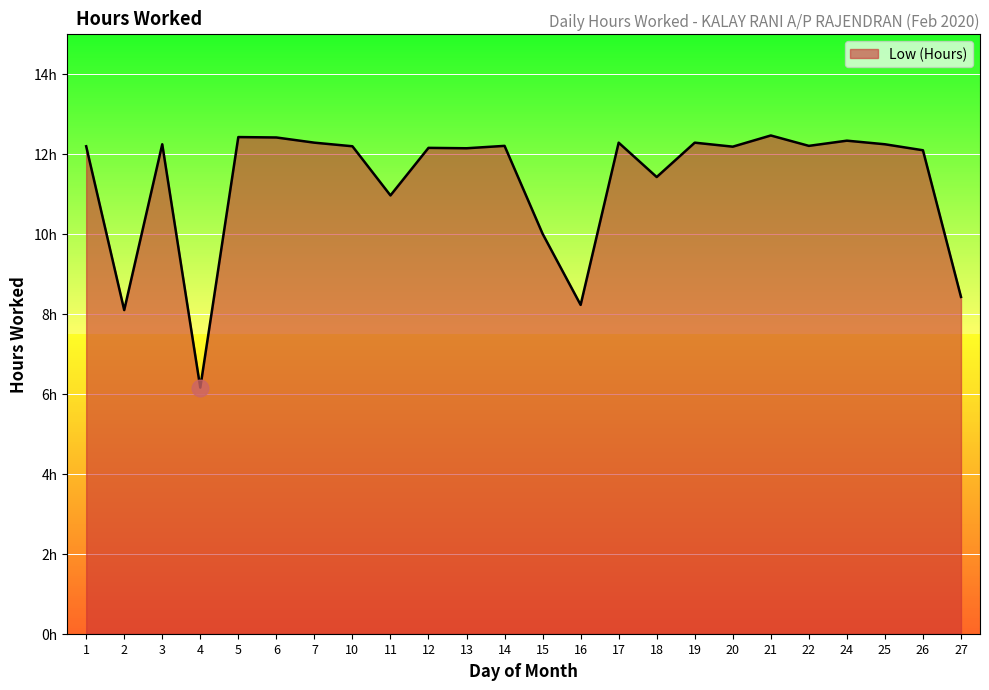

Is it true that the value at 16 is 13.2?

False